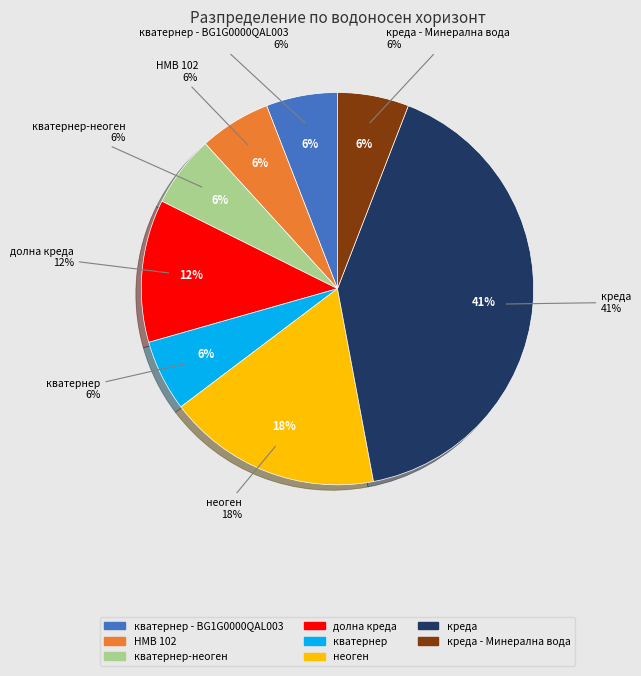

The креда - Минерална вода slice represents 6% of the pie. True or false?

True